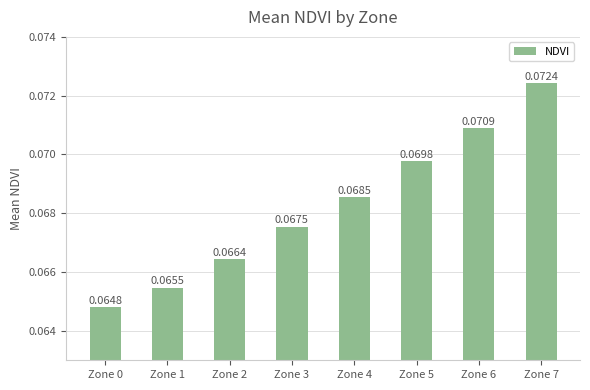

Does the chart contain stacked bars?

No